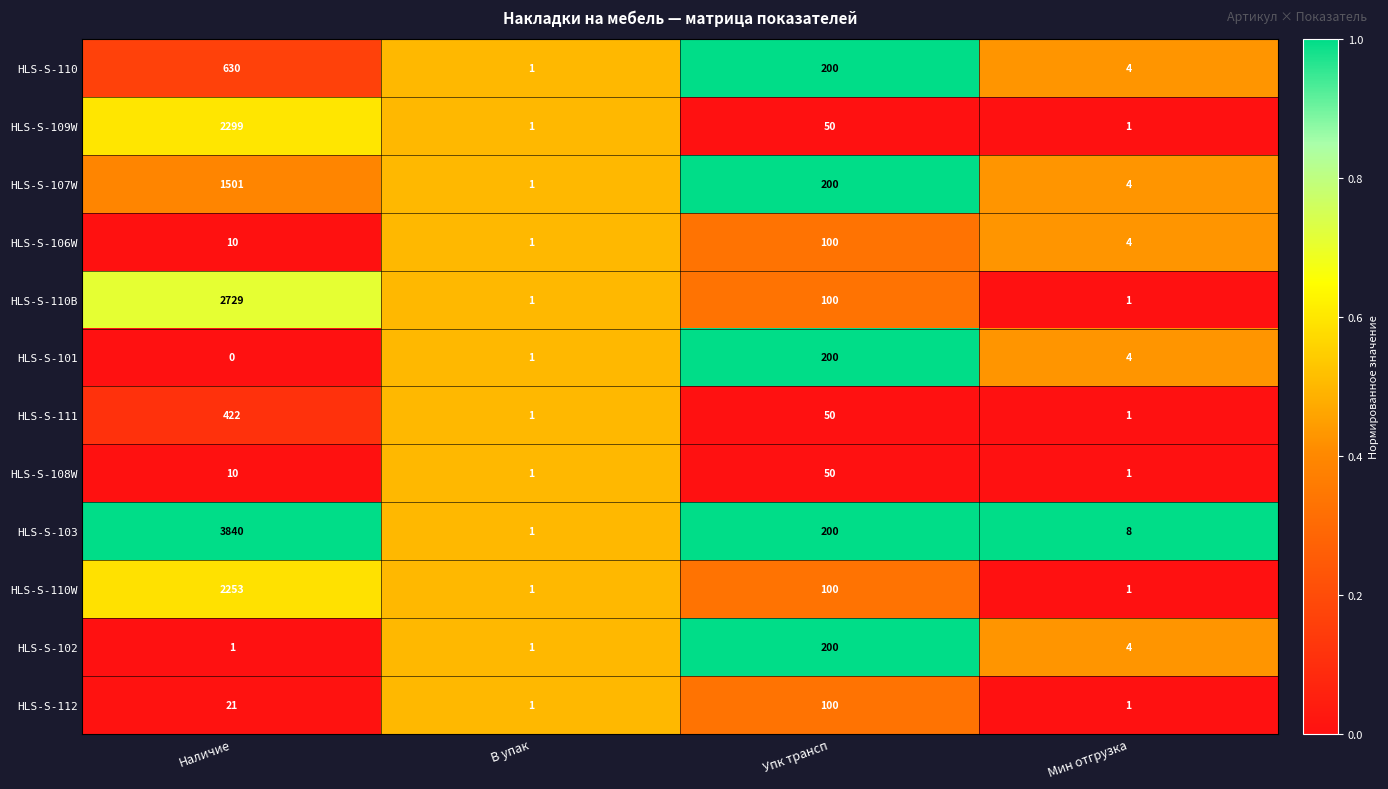

What is the difference between the maximum and minimum values in the HLS-S-107W series?

1500